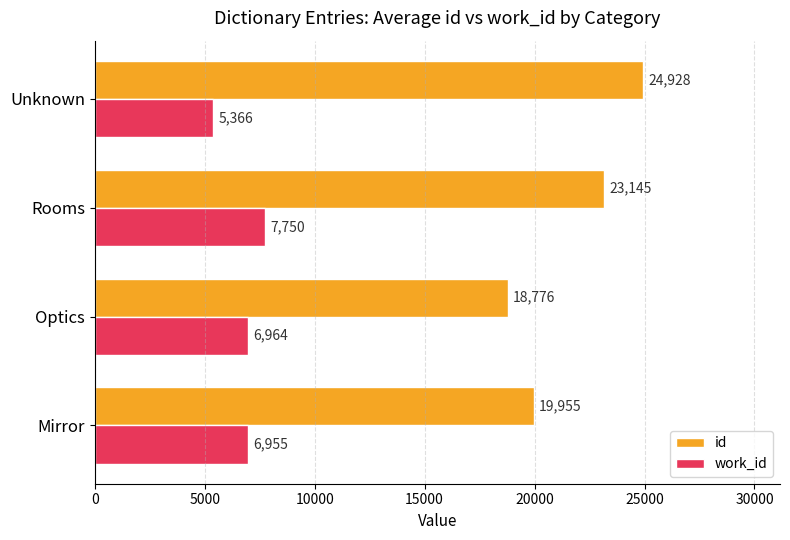

Is the value of work_id at Optics greater than the value of id at Optics?

No